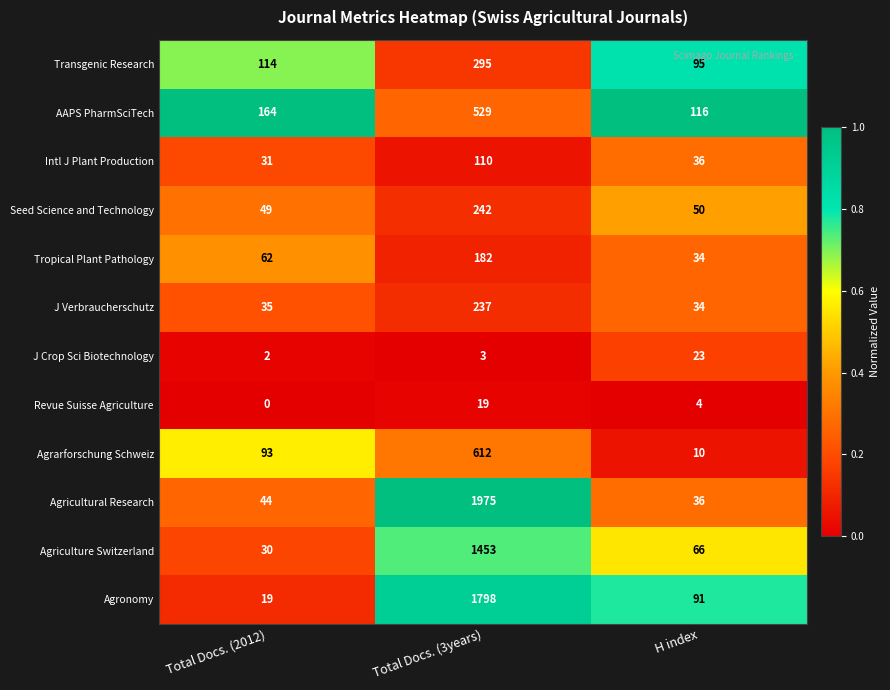

Count the Tropical Plant Pathology values in the range 34 to 182.

3